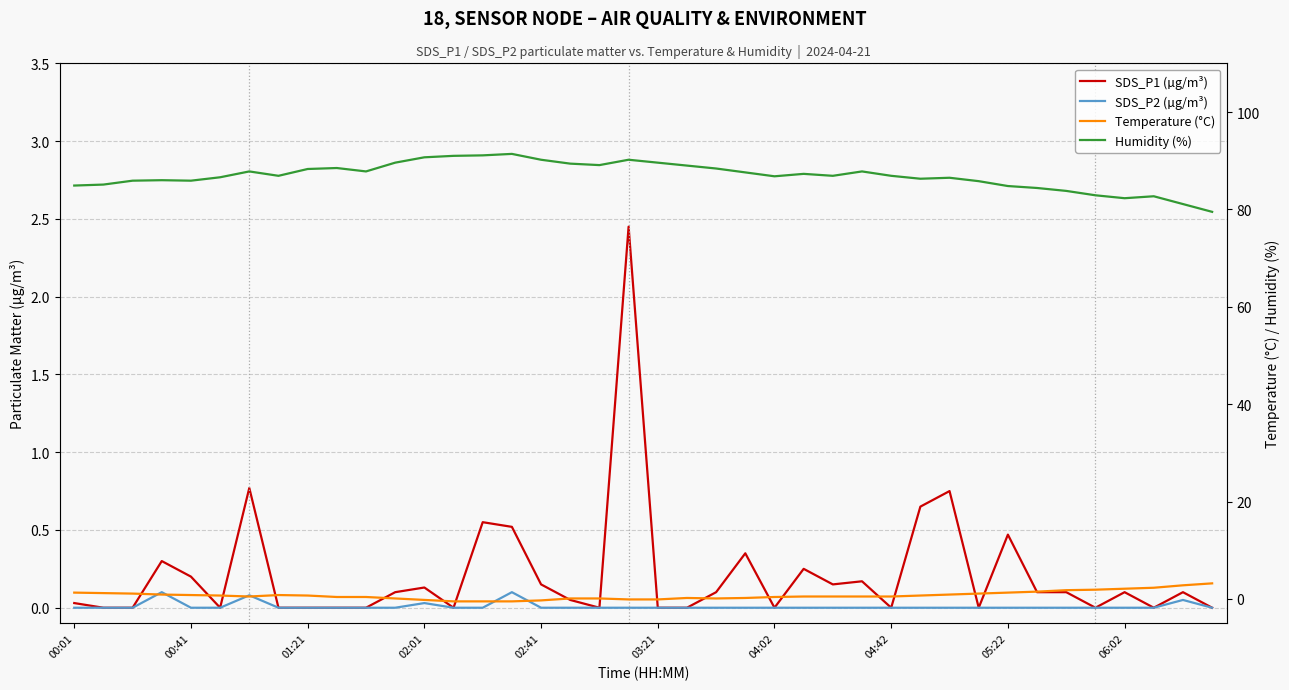

At how many categories does at least one series exceed 54?

40